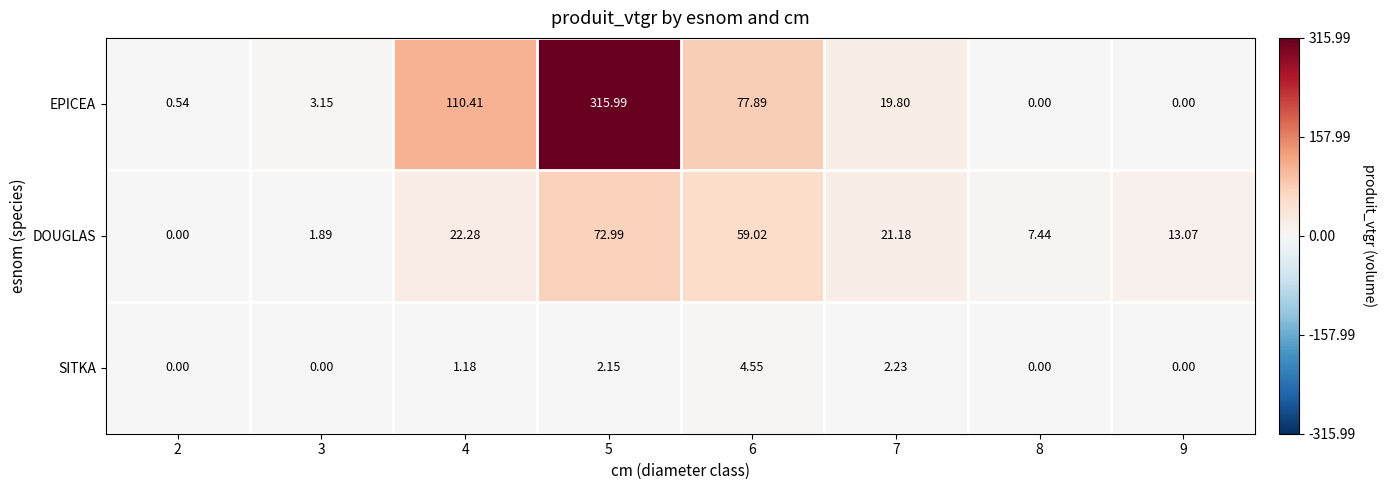

Which series changed the most between 3 and 9?

DOUGLAS